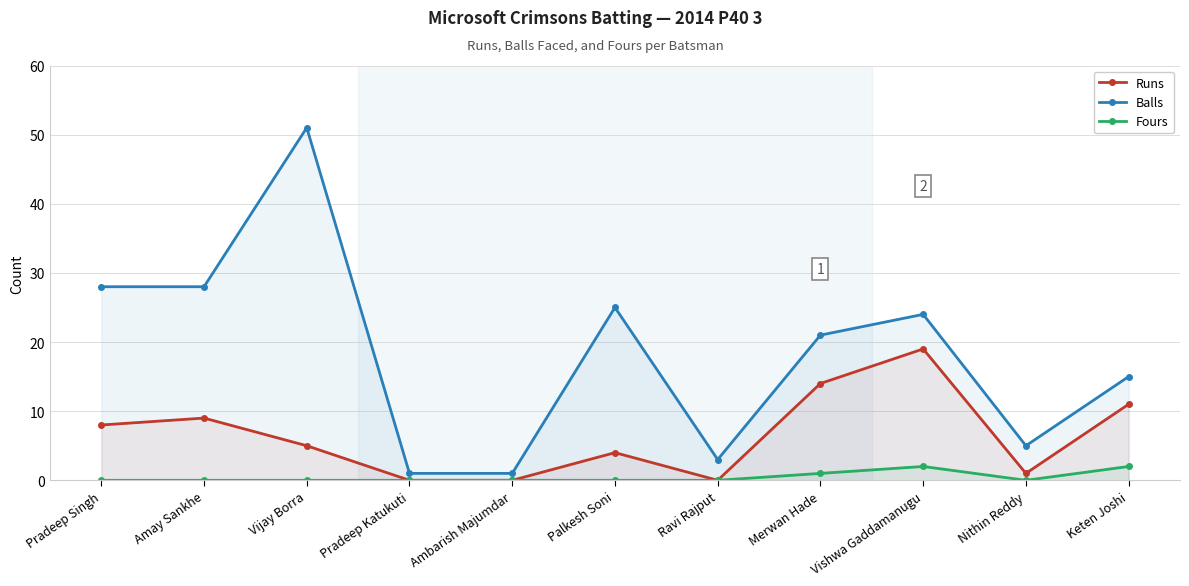

Reading left to right, extract all data points from this chart.

Runs: Pradeep Singh=8	Amay Sankhe=9	Vijay Borra=5	Pradeep Katukuti=0	Ambarish Majumdar=0	Palkesh Soni=4	Ravi Rajput=0	Merwan Hade=14	Vishwa Gaddamanugu=19	Nithin Reddy=1	Keten Joshi=11
Balls: Pradeep Singh=28	Amay Sankhe=28	Vijay Borra=51	Pradeep Katukuti=1	Ambarish Majumdar=1	Palkesh Soni=25	Ravi Rajput=3	Merwan Hade=21	Vishwa Gaddamanugu=24	Nithin Reddy=5	Keten Joshi=15
Fours: Pradeep Singh=0	Amay Sankhe=0	Vijay Borra=0	Pradeep Katukuti=0	Ambarish Majumdar=0	Palkesh Soni=0	Ravi Rajput=0	Merwan Hade=1	Vishwa Gaddamanugu=2	Nithin Reddy=0	Keten Joshi=2